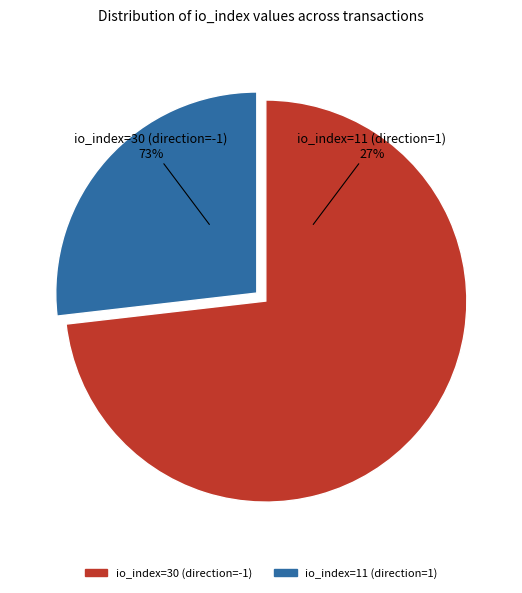

Count the number of slices in the pie.

2